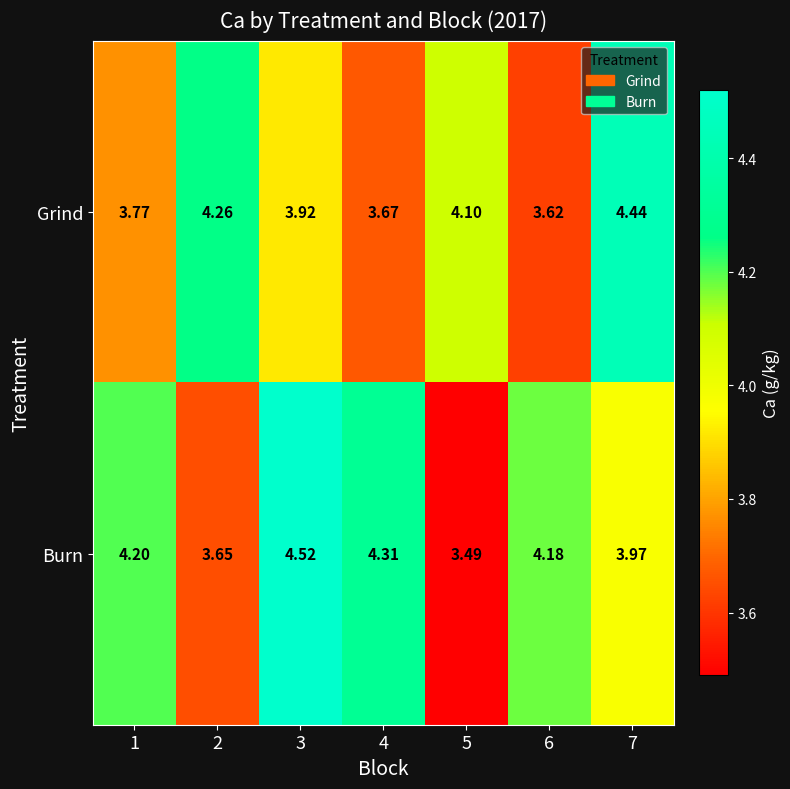

Is the value of Burn at 4 greater than the value of Grind at 4?

Yes